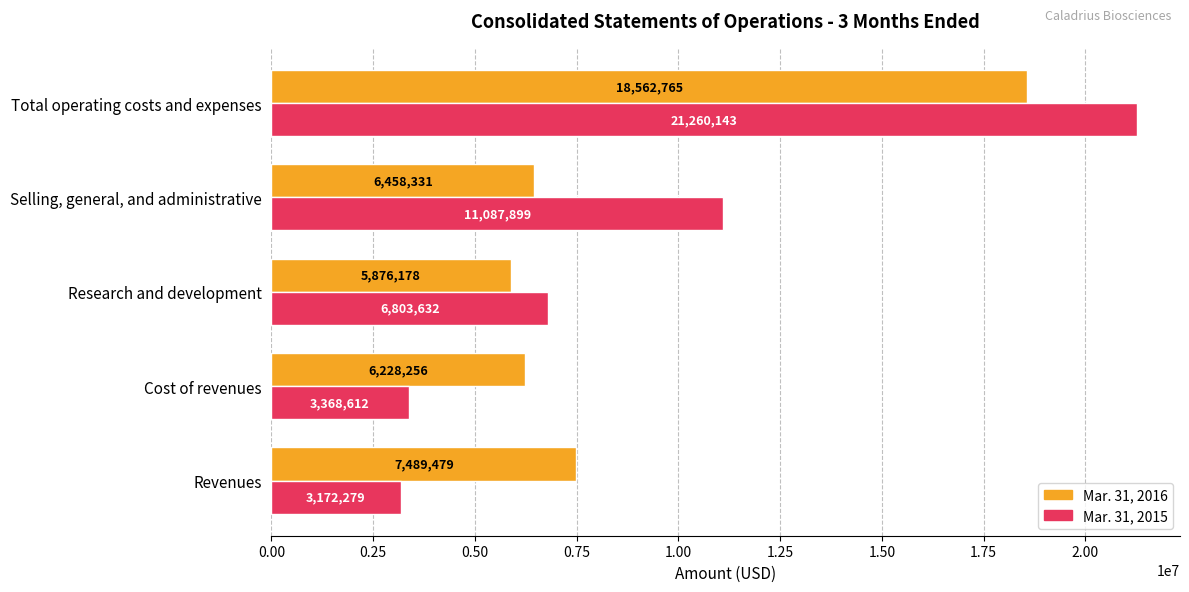

What are all the series names shown in the legend?

Mar. 31, 2016, Mar. 31, 2015